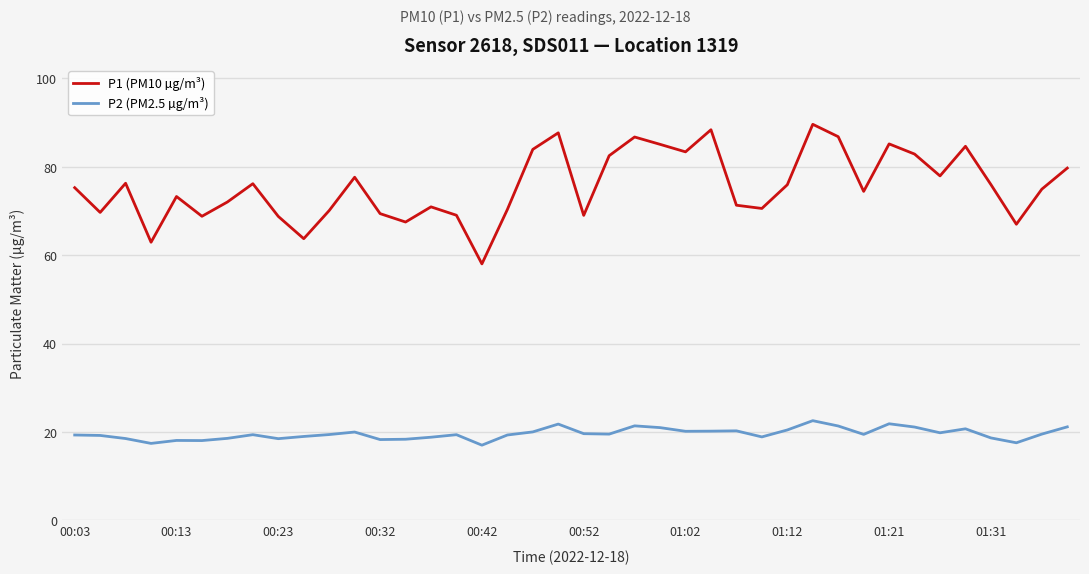

True or false: P1 (PM10 µg/m³) and P2 (PM2.5 µg/m³) cross at least once.

False